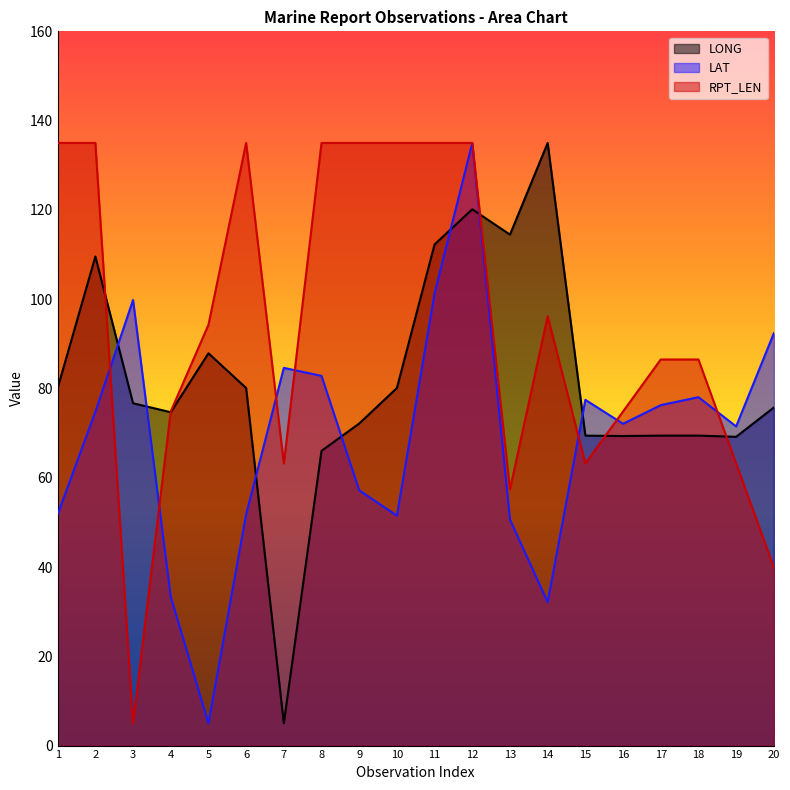

The value of RPT_LEN at 4 is 129.5. True or false?

False